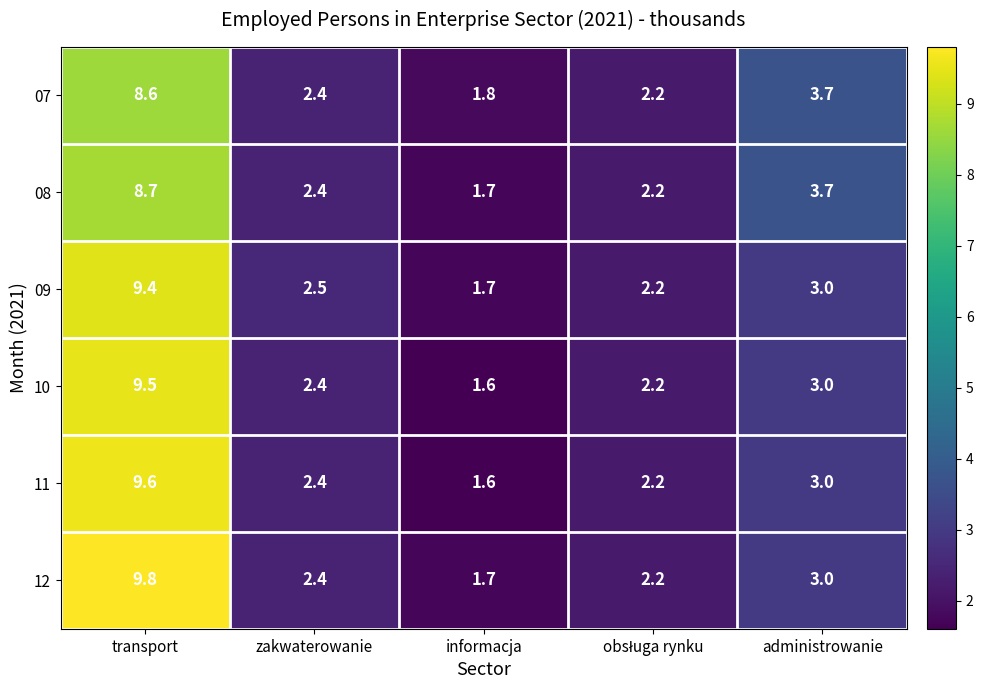

Read the 09 value at informacja.

1.7